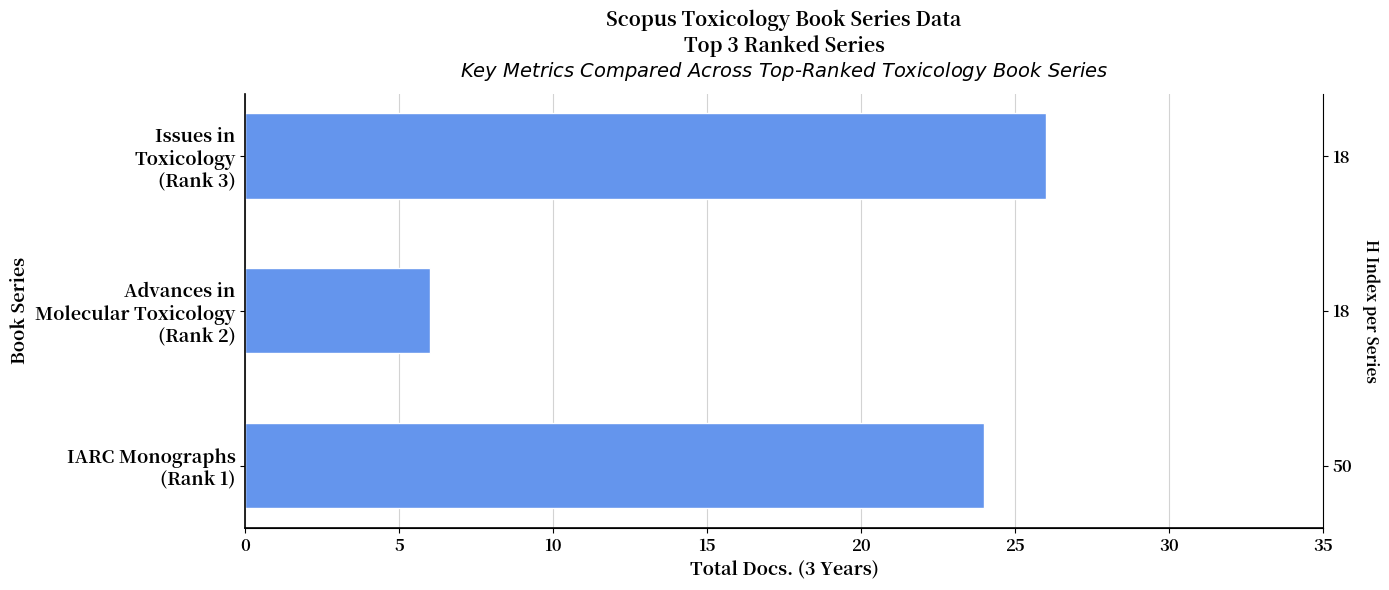

Which has a higher value, Advances in Molecular Toxicology (Rank 2) or Issues in Toxicology (Rank 3)?

Issues in Toxicology (Rank 3)